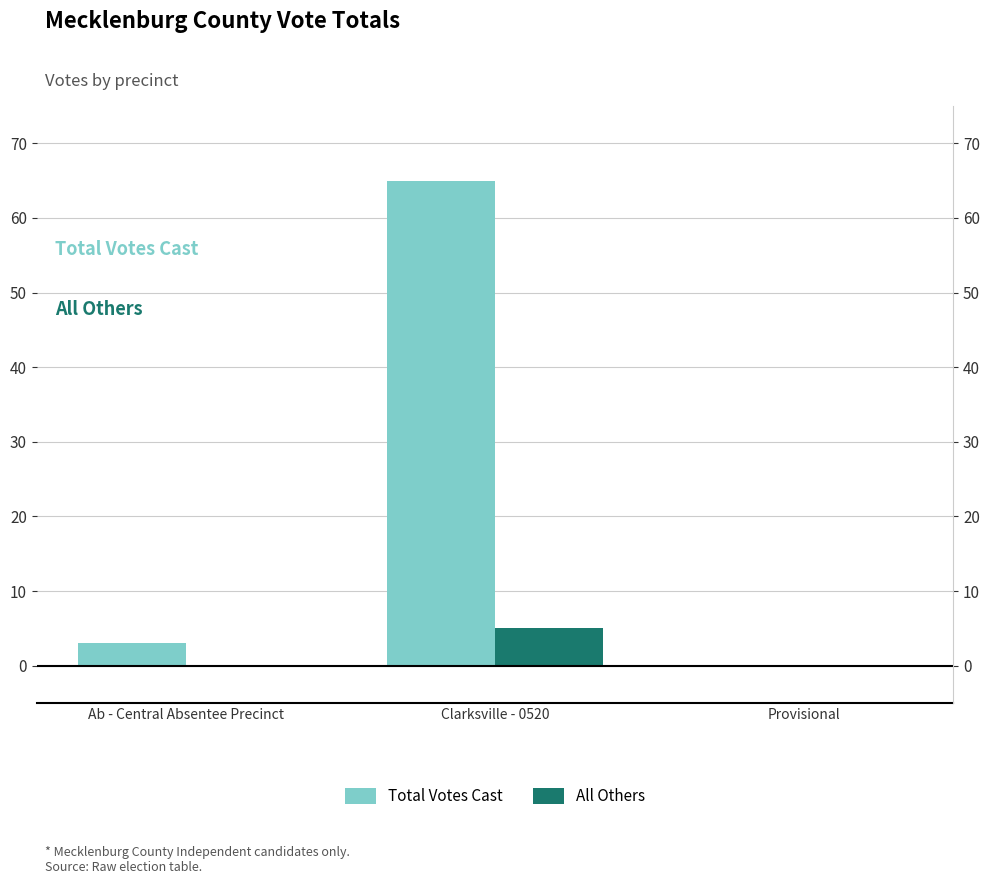

What is the label of the 2nd bar from the left?

Clarksville - 0520